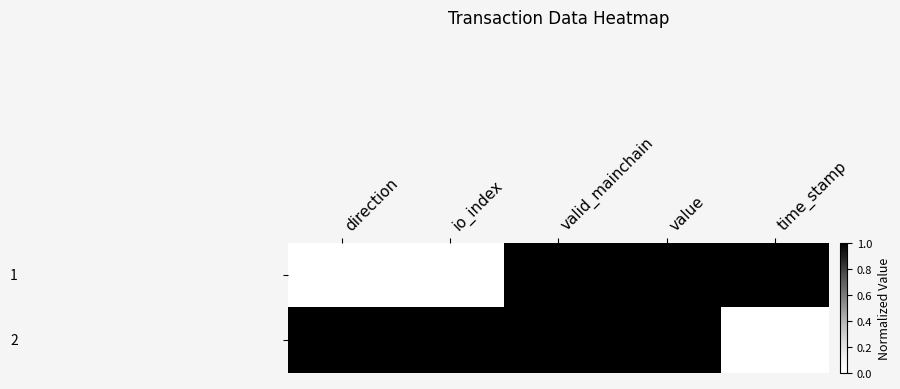

At how many categories does at least one series exceed 0?

5